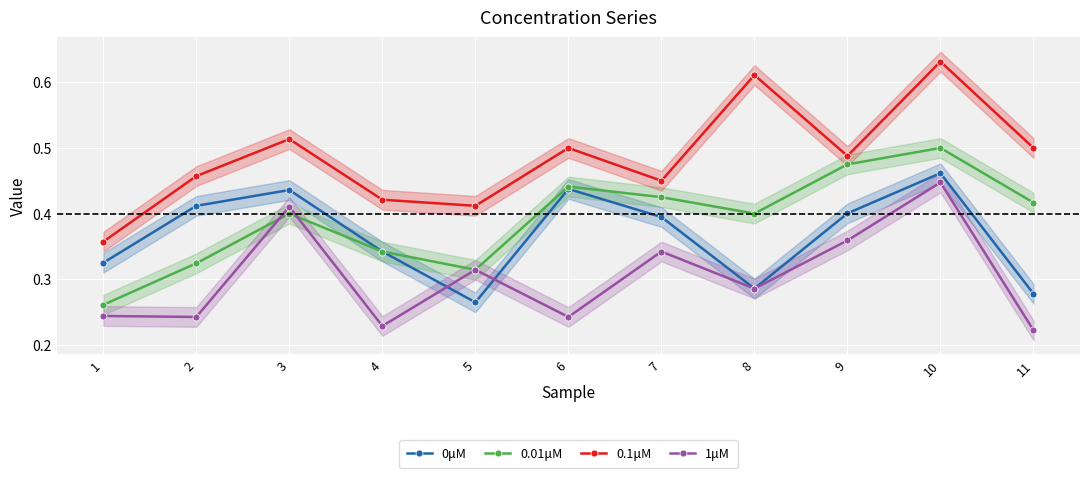

What is the smallest value displayed?

0.2